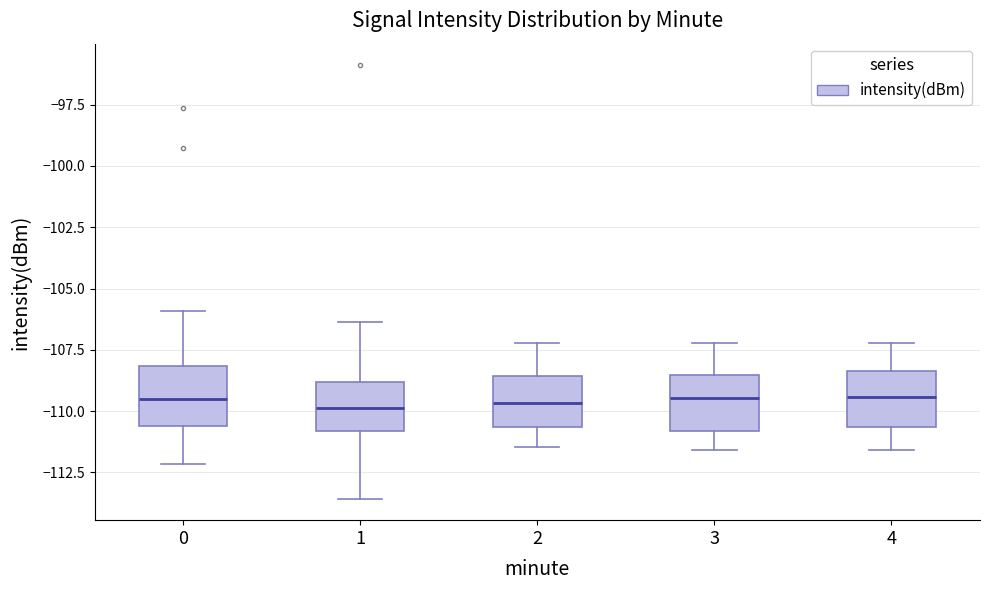

Reading left to right, read every box against the y-axis: the position of its median line, the range the box covers, and the ends of its whiskers. The values are not printed on the chart, so give them approximately, as read against the axis.

0: median -109.5, box -110.5 to -108.0, whiskers -112.0 to -106.0
1: median -110.0, box -111.0 to -109.0, whiskers -113.5 to -106.5
2: median -109.5, box -110.5 to -108.5, whiskers -111.5 to -107.0
3: median -109.5, box -111.0 to -108.5, whiskers -111.5 to -107.0
4: median -109.5, box -110.5 to -108.5, whiskers -111.5 to -107.0